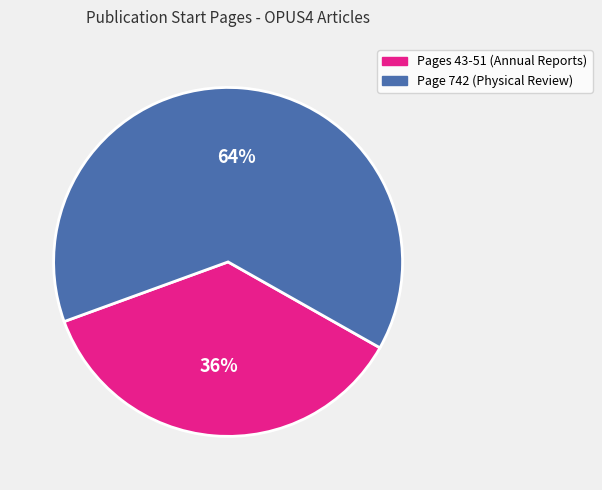

Does any single category account for the majority?

Yes